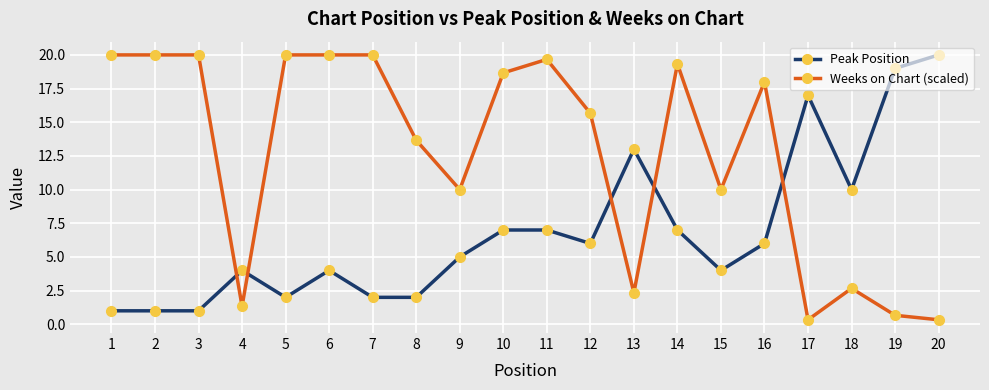

How many lines are shown in the chart?

2